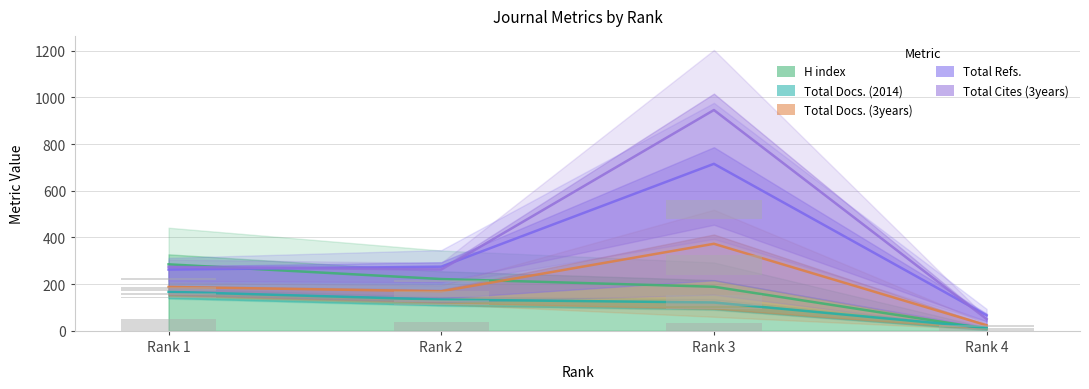

Read the H index value at Rank 4.

9.0